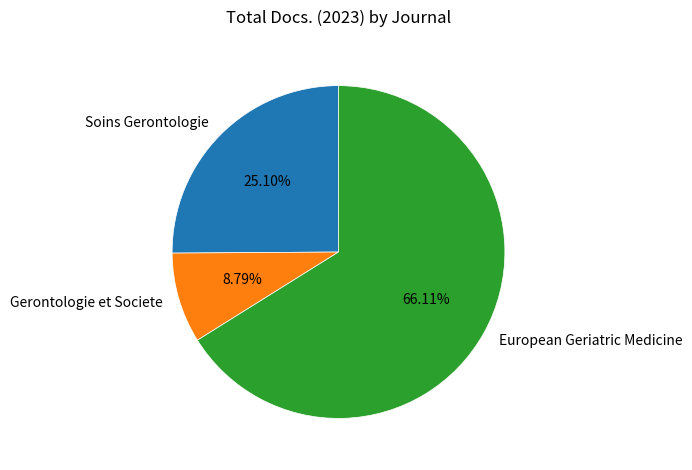

How many segments does this pie chart have?

3